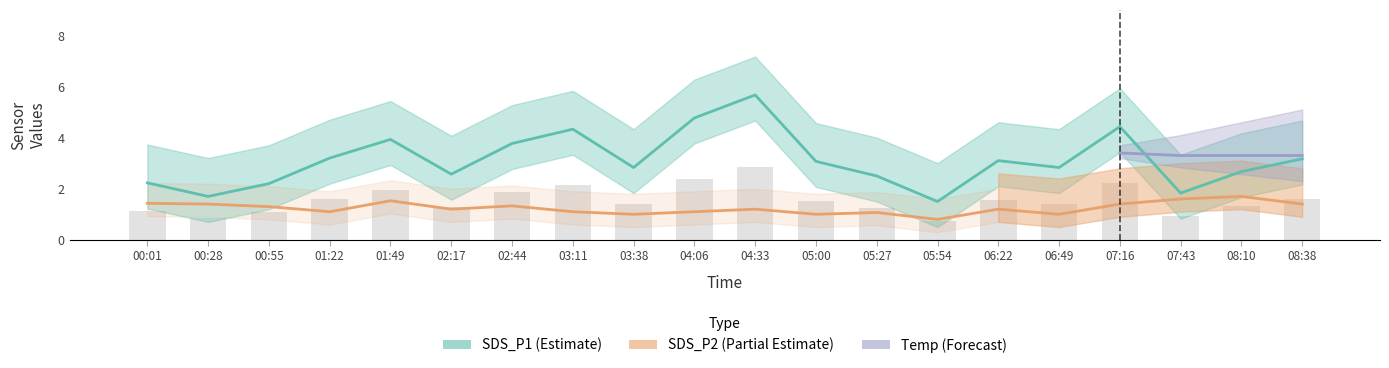

What is the sum of all SDS_P2 values?

24.9